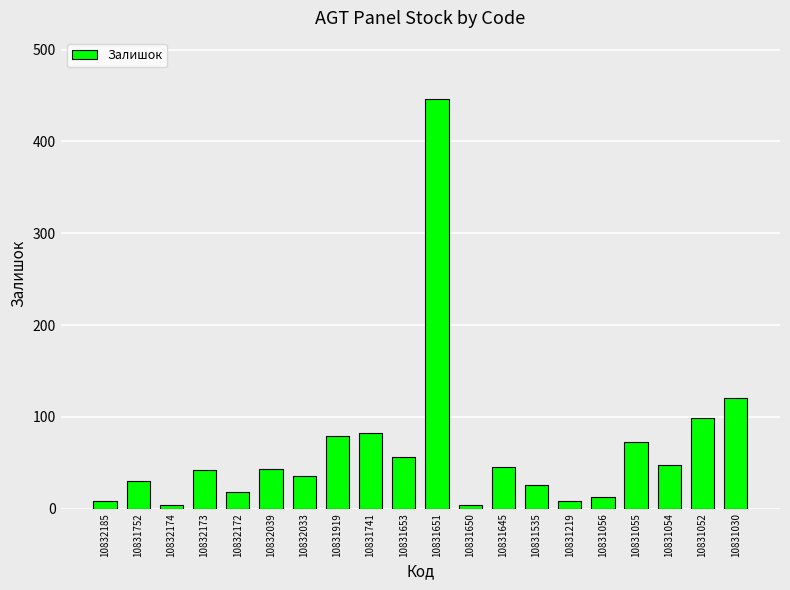

What is the maximum value shown in the chart?

446